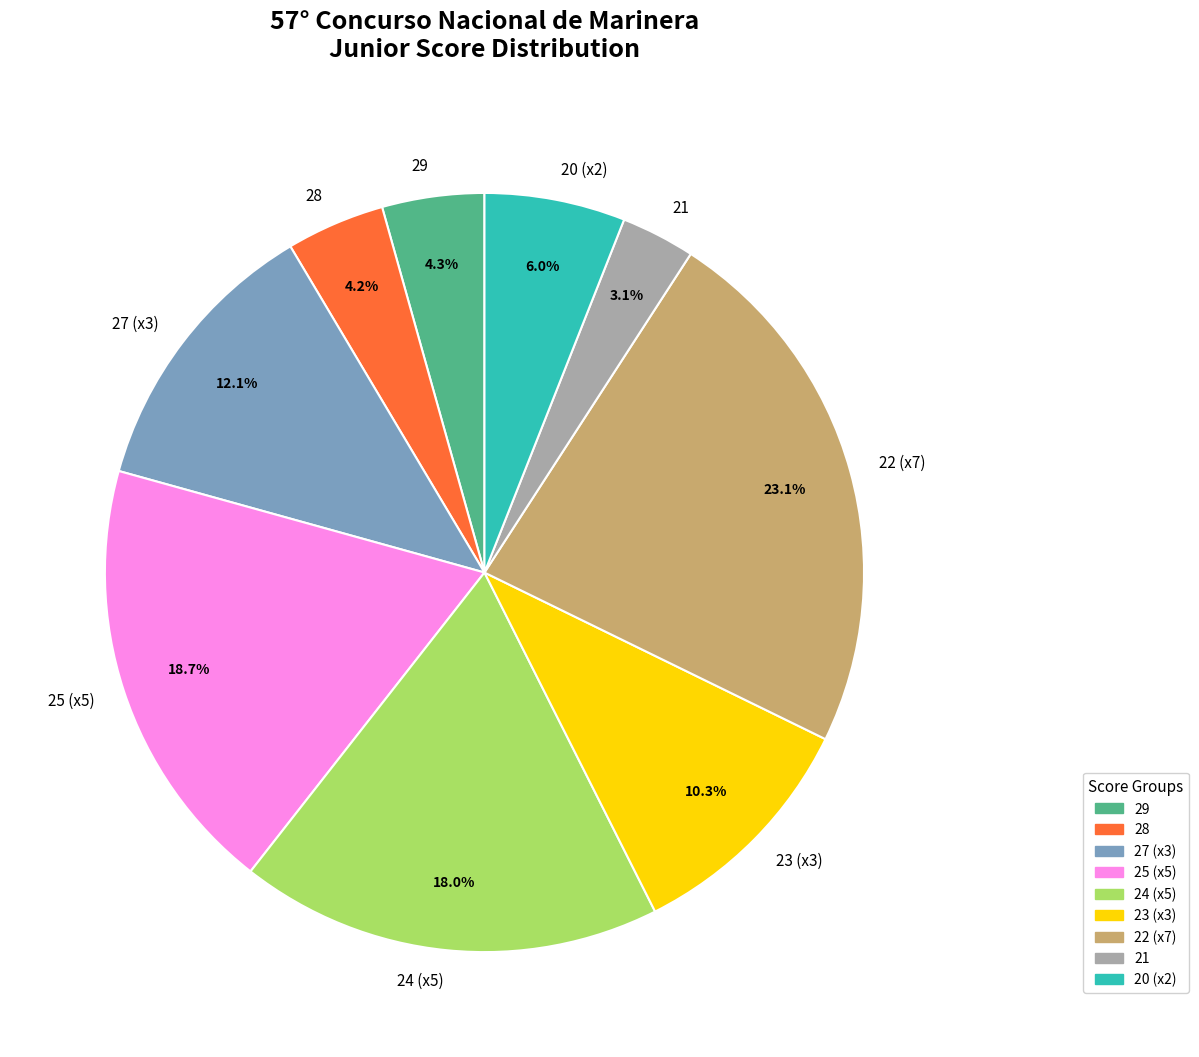

Which has a higher value, 29 or 20 (x2)?

20 (x2)